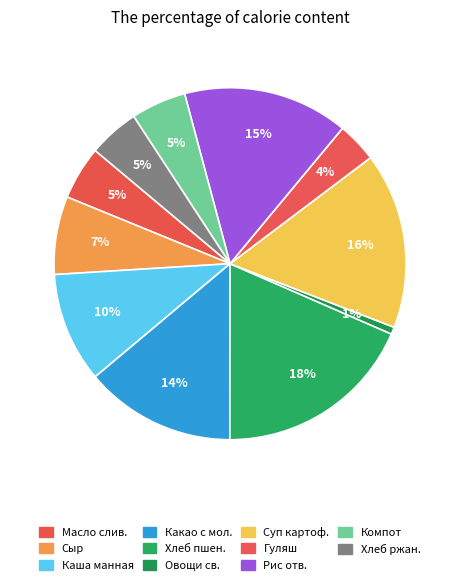

How many slices are in this pie chart?

11